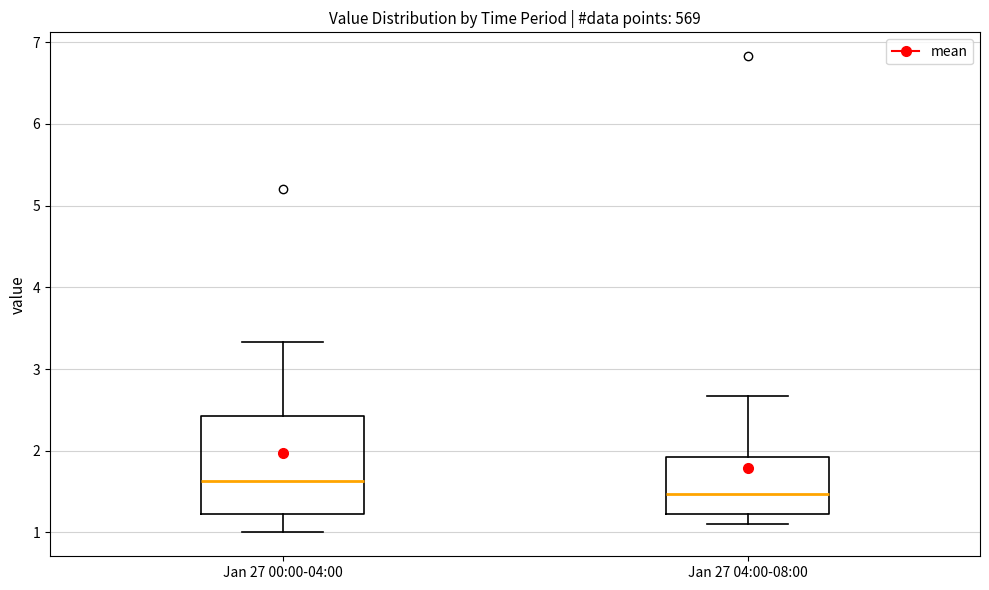

Which box has the lowest median line?

Jan 27 04:00-08:00